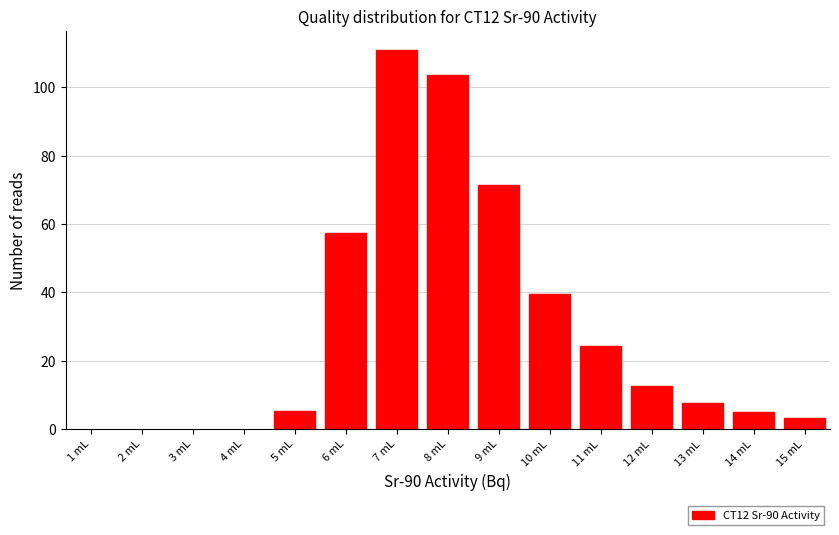

What is the label of the 10th bar from the right?

6 mL